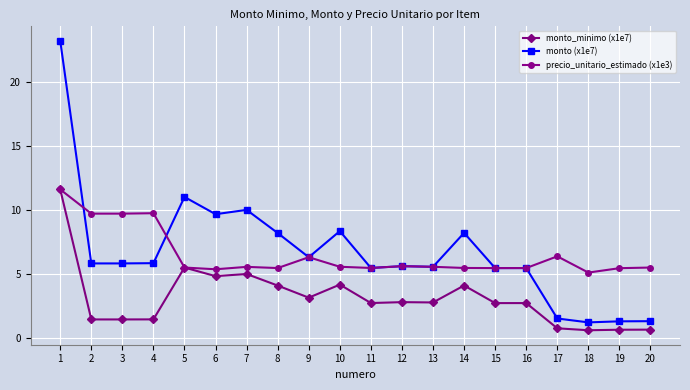

True or false: monto (x1e7) and monto_minimo (x1e7) cross at least once.

False